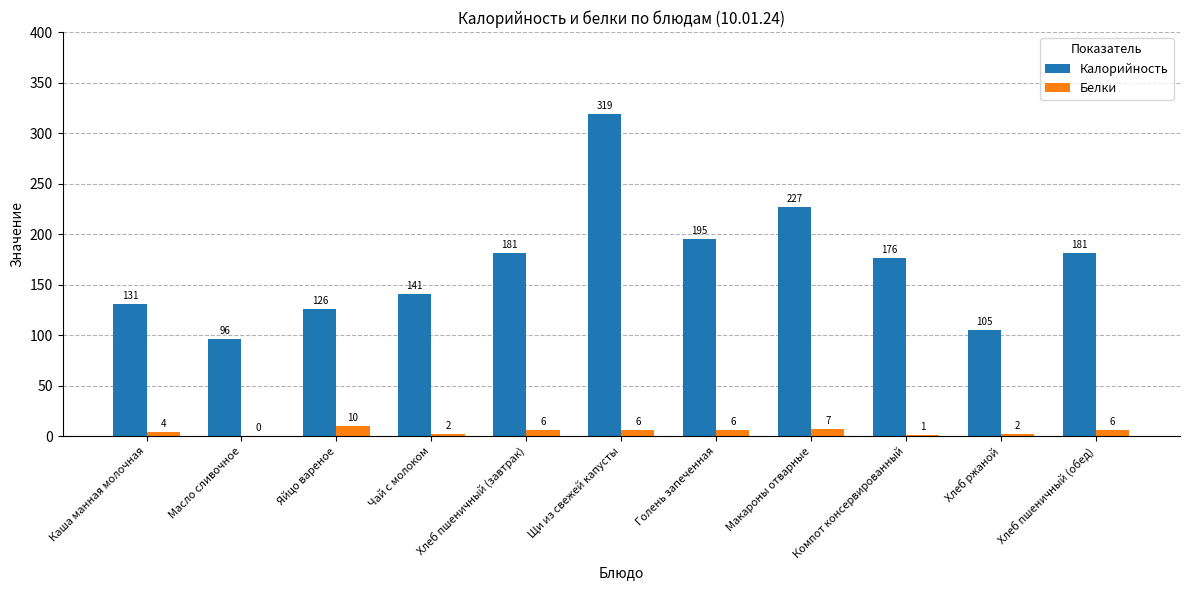

At which label does Калорийность reach its peak?

Щи из свежей капусты